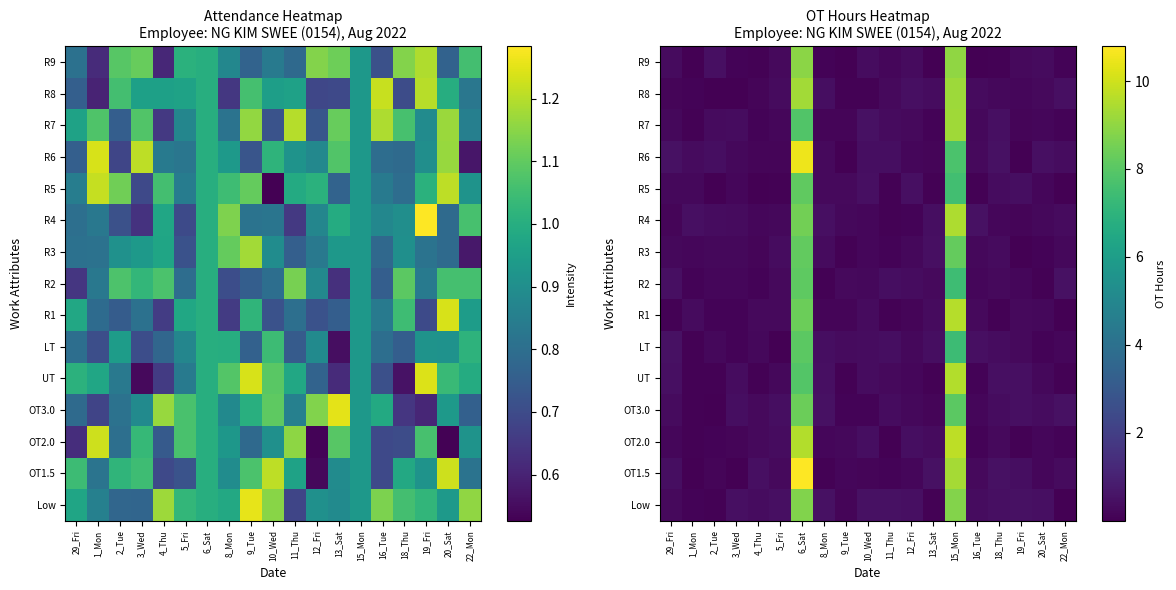

Between 12_Fri and 19_Fri, which is larger?

19_Fri